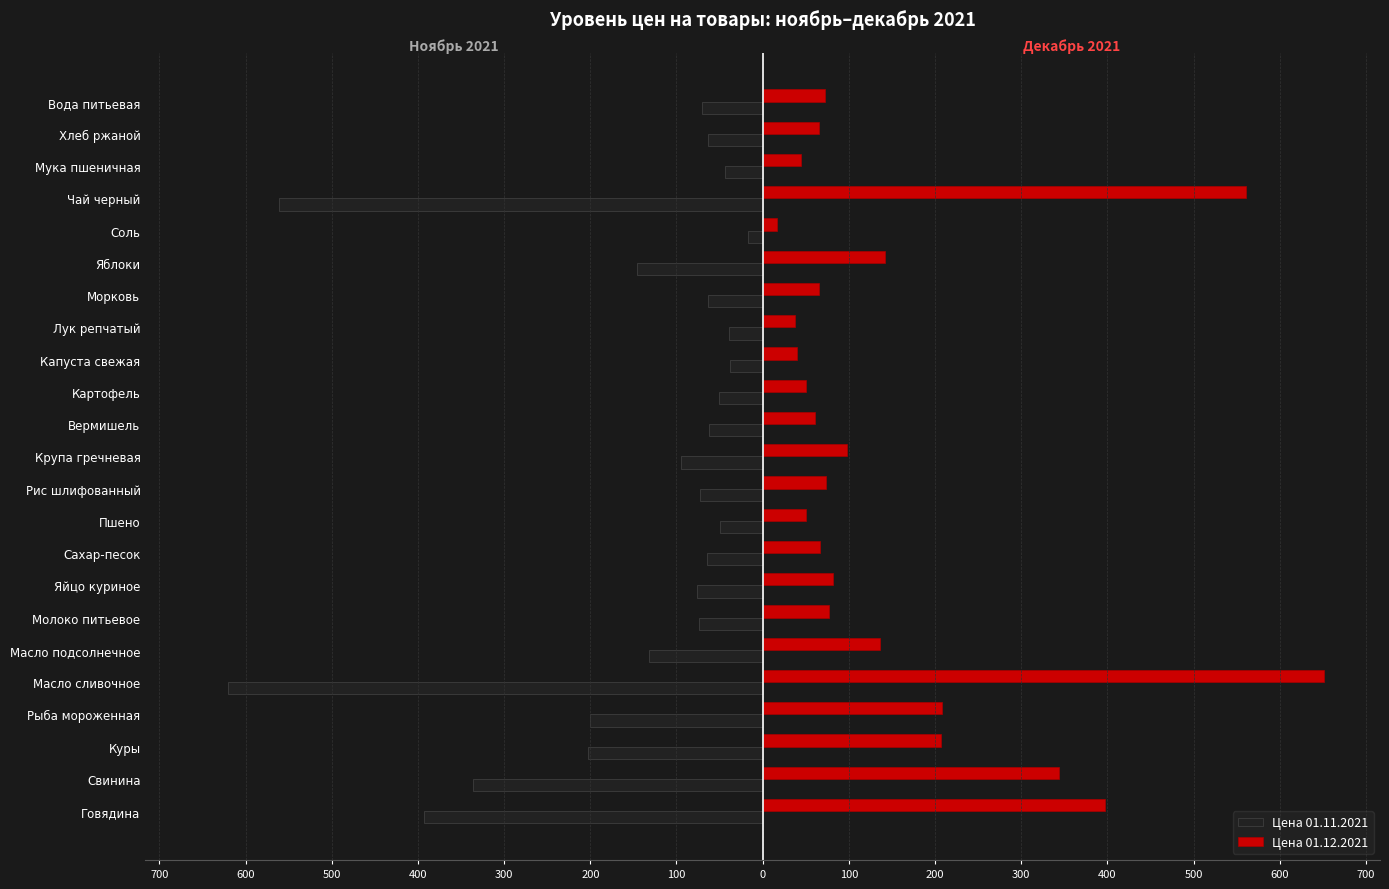

What are all the series names shown in the legend?

Цена 01.11.2021, Цена 01.12.2021